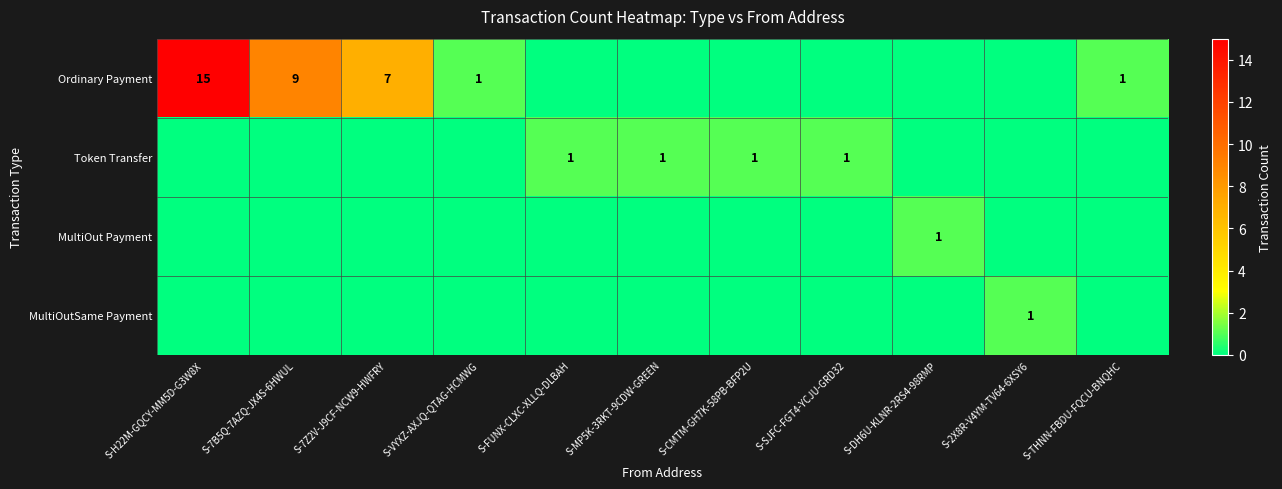

True or false: Ordinary Payment has a value of 25 at S-H22M-GQCY-MM5D-G3W8X.

False